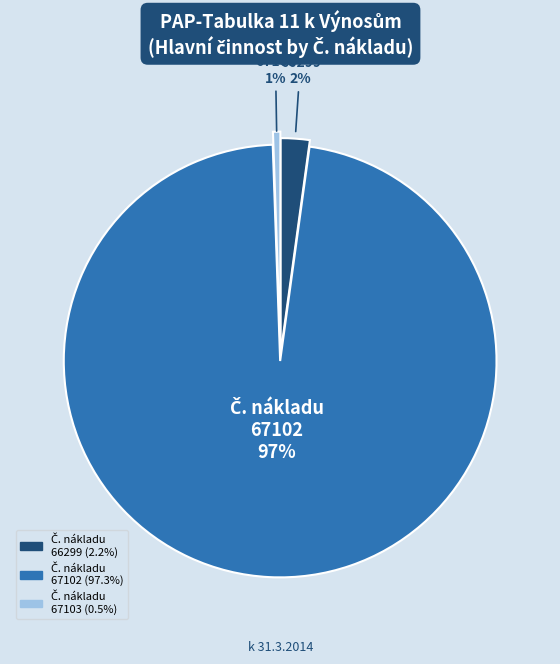

Is there any slice that represents more than half of the pie?

Yes